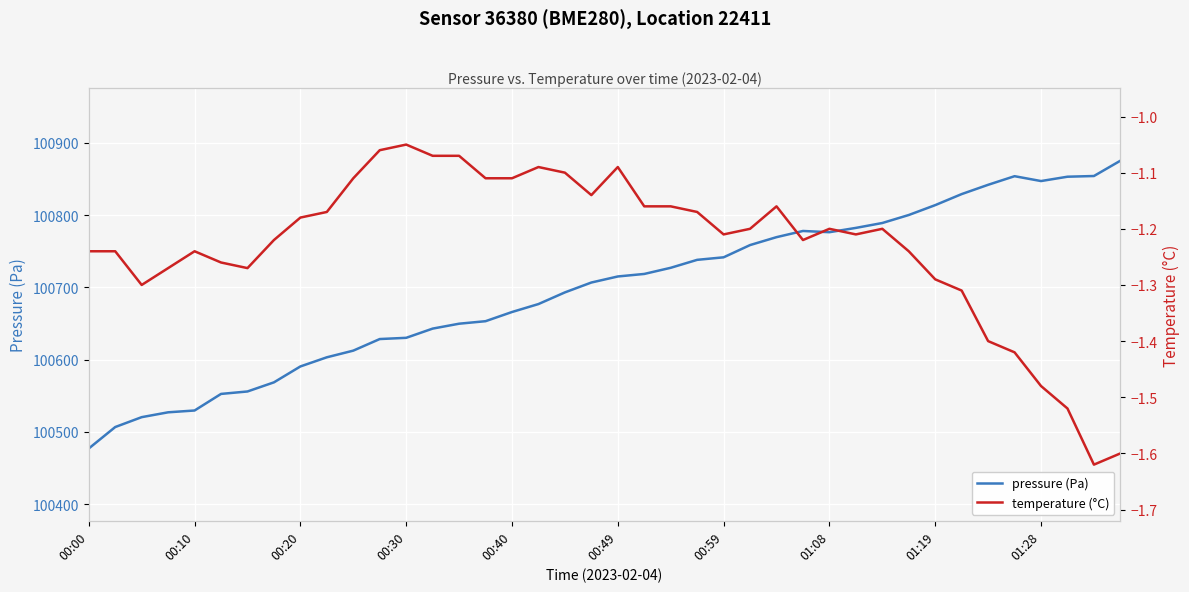

What is the difference between the pressure (Pa) values at 26 and 21?

50.9